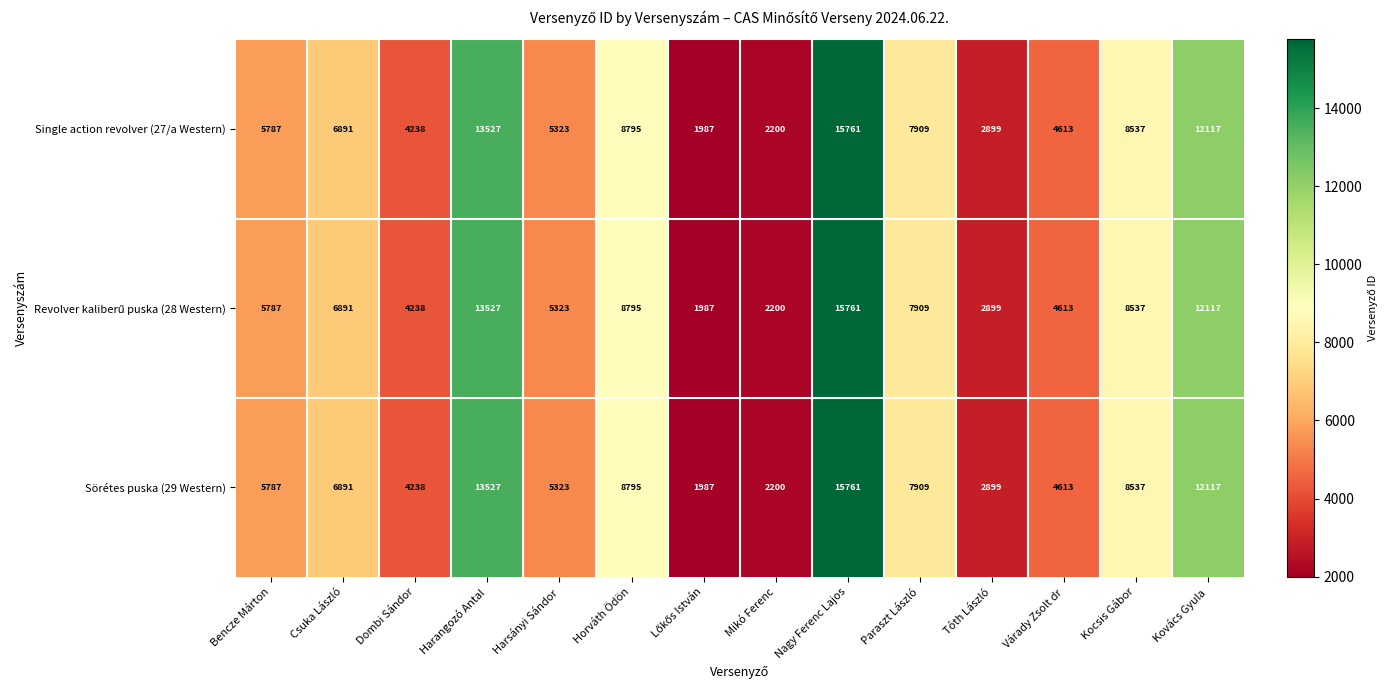

What is the difference between the second highest and second lowest values in the Sörétes puska (29 Western) series?

11327